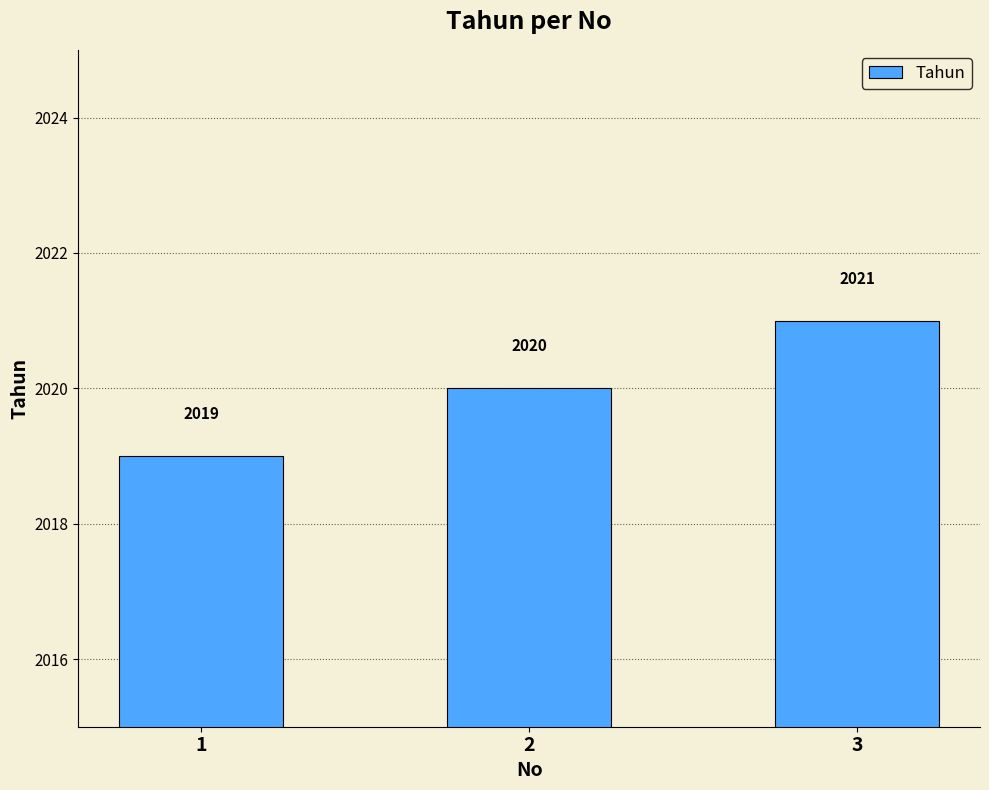

What is the difference between the second highest and minimum values?

1